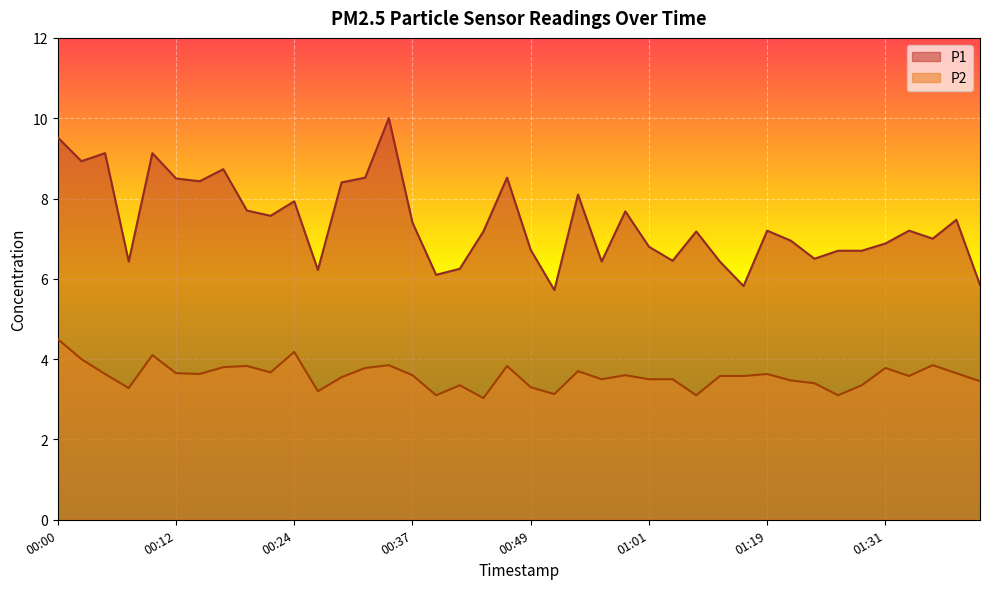

Reading right to left, what are all the values shown in this chart?

P1: 5.8	7.5	7.0	7.2	6.9	6.7	6.7	6.5	7.0	7.2	5.8	6.4	7.2	6.5	6.8	7.7	6.4	8.1	5.7	6.7	8.5	7.2	6.2	6.1	7.4	10.0	8.5	8.4	6.2	7.9	7.6	7.7	8.7	8.4	8.5	9.1	6.4	9.1	8.9	9.5
P2: 3.5	3.6	3.9	3.6	3.8	3.4	3.1	3.4	3.5	3.6	3.6	3.6	3.1	3.5	3.5	3.6	3.5	3.7	3.1	3.3	3.8	3.0	3.4	3.1	3.6	3.9	3.8	3.5	3.2	4.2	3.7	3.8	3.8	3.6	3.6	4.1	3.3	3.6	4.0	4.5